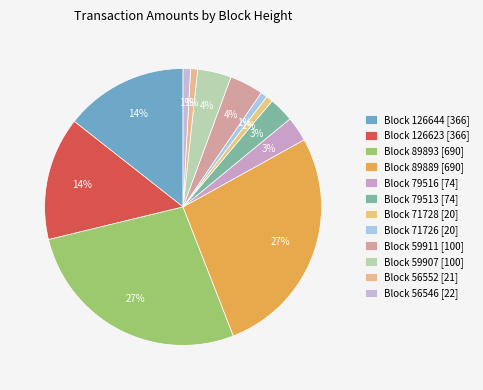

Which slice is the smallest?

71728